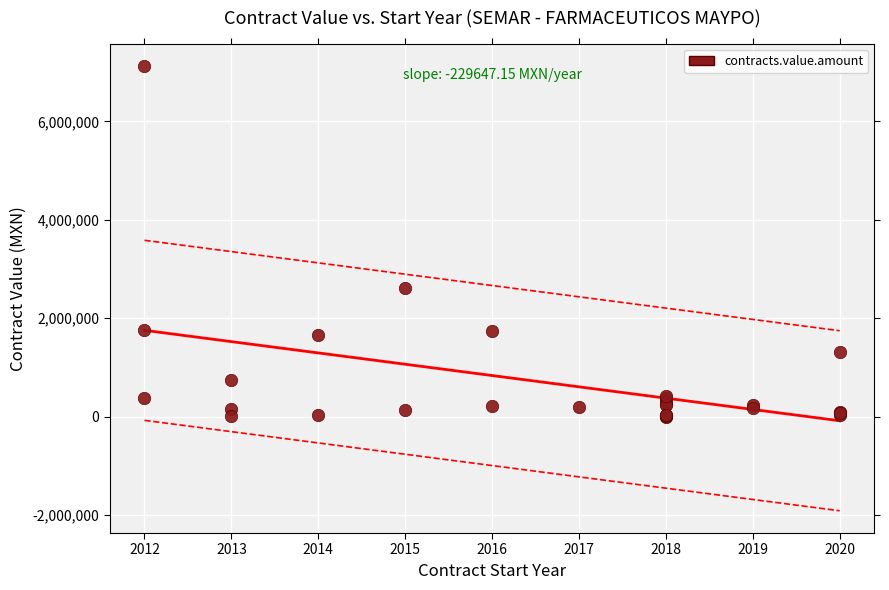

What Y value in the scatter plot is closest to 3564857?

2615271.8